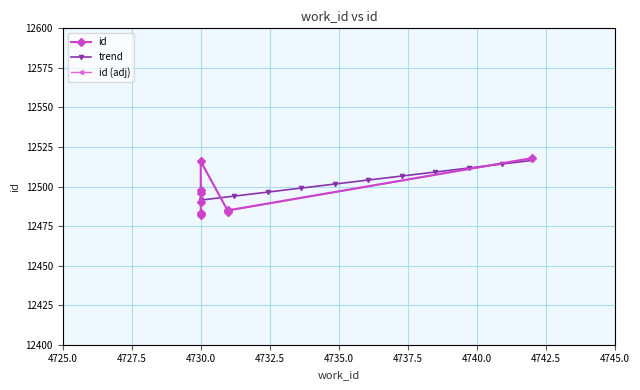

What is the maximum value for trend?

12516.5